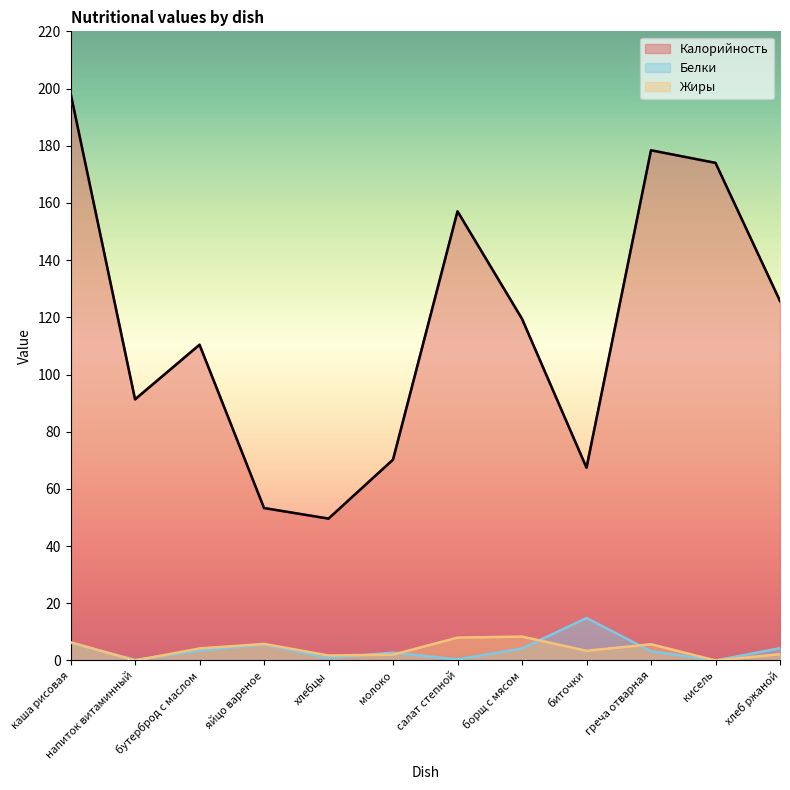

Rank the series by their maximum value, from lowest to highest.

Жиры, Белки, Калорийность